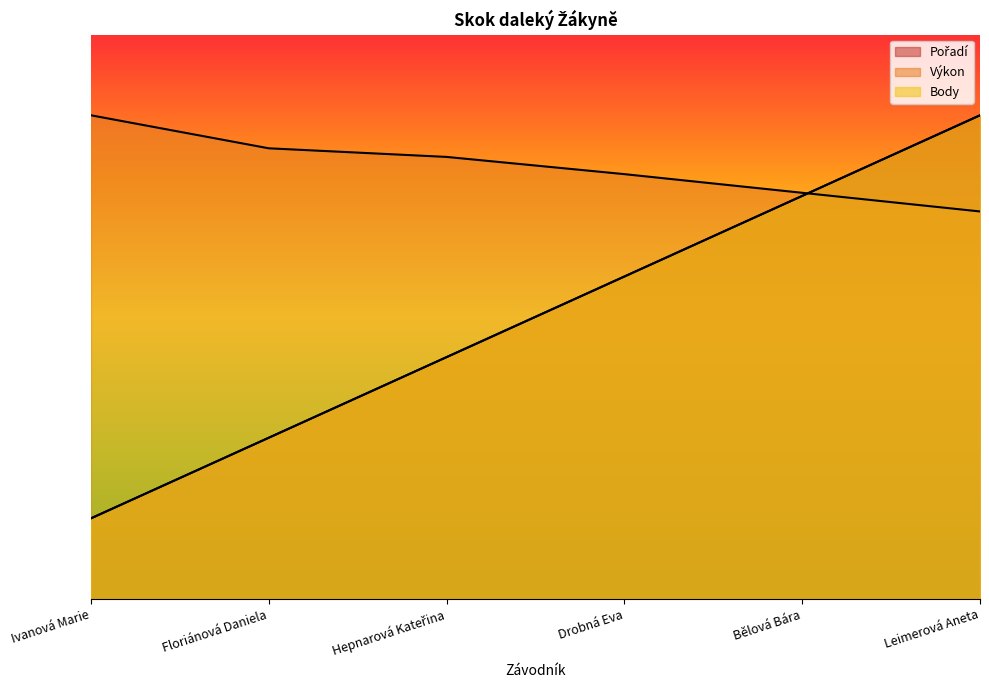

How many series are shown in this chart?

3